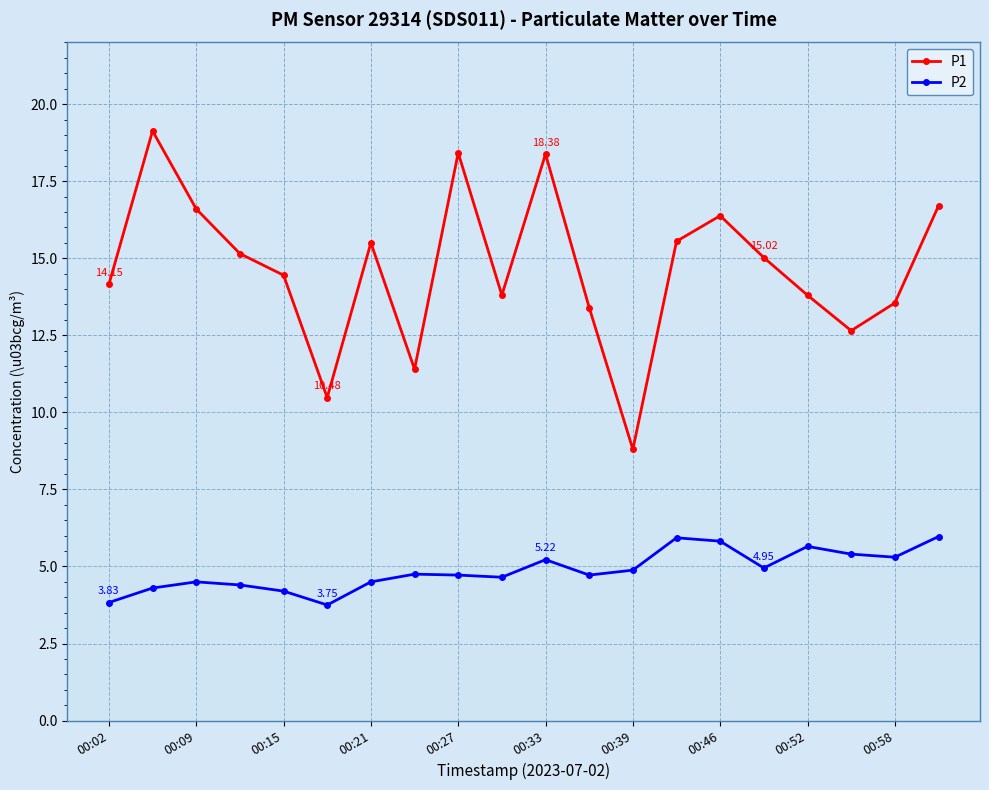

Which series has the largest range (max minus min)?

P1